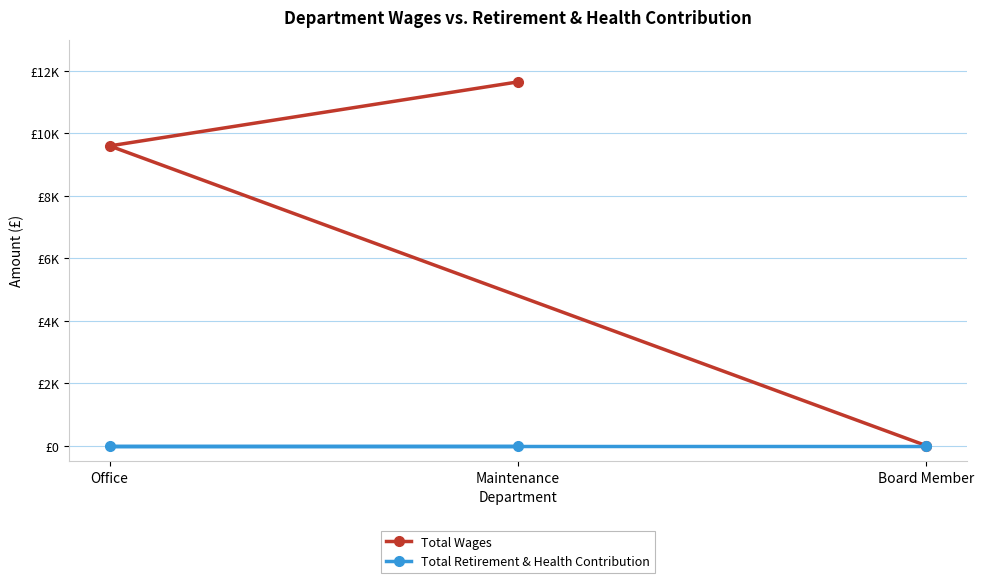

Is the value of Total Wages at Board Member greater than the value of Total Retirement & Health Contribution at Maintenance?

No